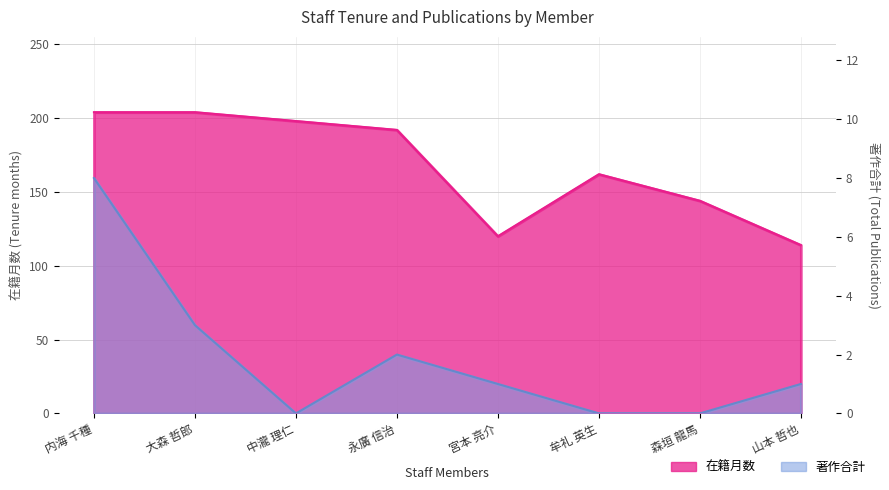

Where is the first local minimum for 在籍月数?

宮本 亮介